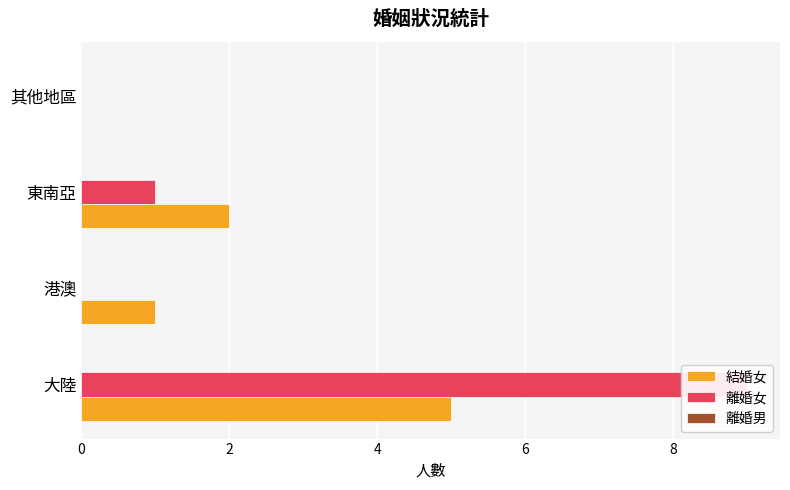

Which series has the largest range (max minus min)?

離婚女